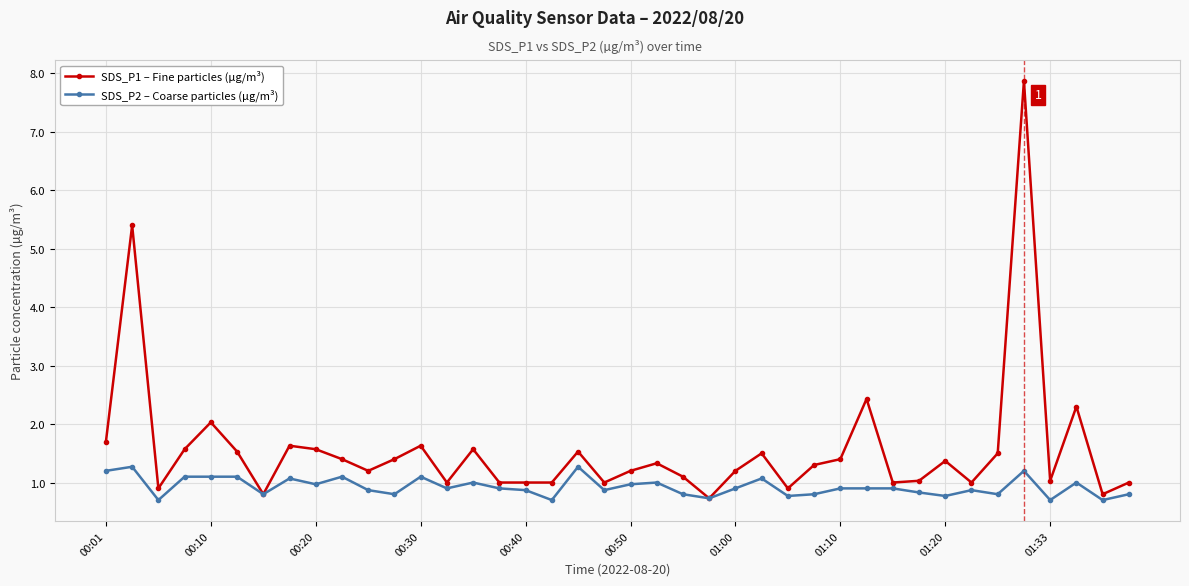

Reading left to right, extract all data points from this chart.

SDS_P1 – Fine particles (µg/m³): 1.7	5.4	0.9	1.6	2.0	1.5	0.8	1.6	1.6	1.4	1.2	1.4	1.6	1.0	1.6	1.0	1.0	1.0	1.5	1.0	1.2	1.3	1.1	0.7	1.2	1.5	0.9	1.3	1.4	2.4	1.0	1.0	1.4	1.0	1.5	7.9	1.0	2.3	0.8	1.0
SDS_P2 – Coarse particles (µg/m³): 1.2	1.3	0.7	1.1	1.1	1.1	0.8	1.1	1.0	1.1	0.9	0.8	1.1	0.9	1.0	0.9	0.9	0.7	1.3	0.9	1.0	1.0	0.8	0.7	0.9	1.1	0.8	0.8	0.9	0.9	0.9	0.8	0.8	0.9	0.8	1.2	0.7	1.0	0.7	0.8